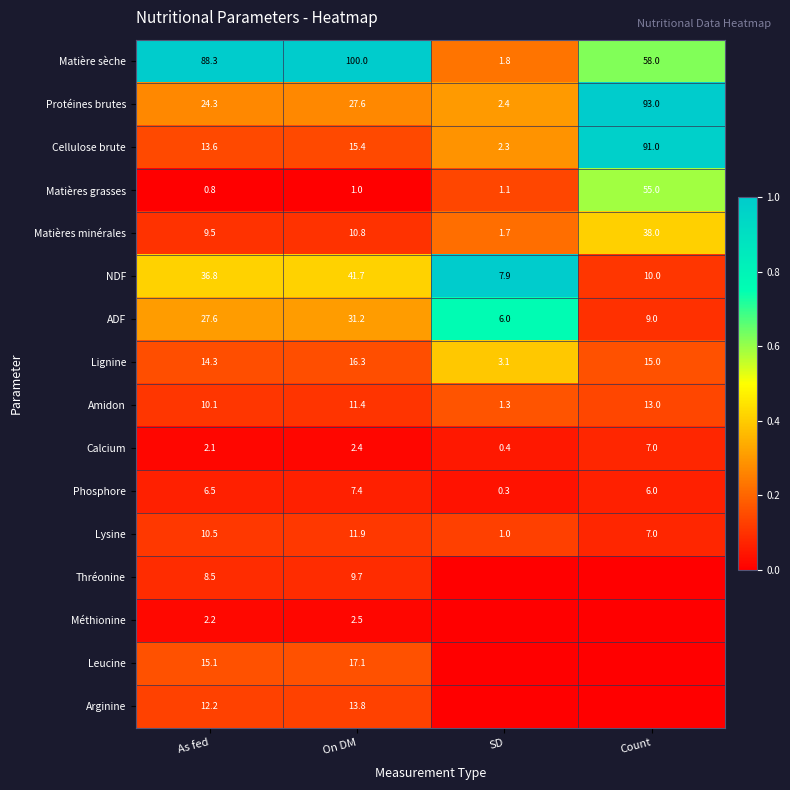

What is the approximate value of NDF at On DM?

41.7